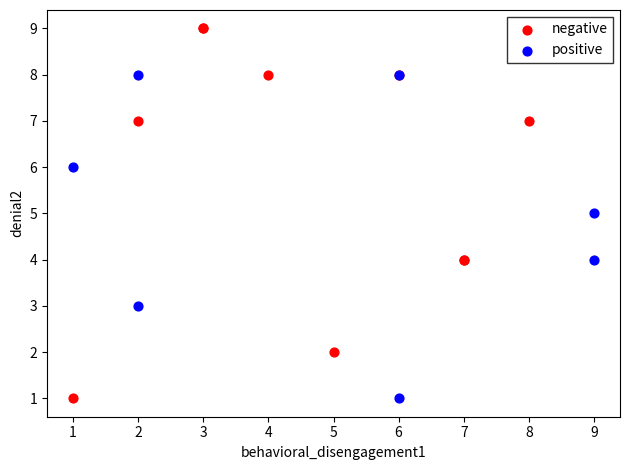

Which series contains the highest Y value?

negative